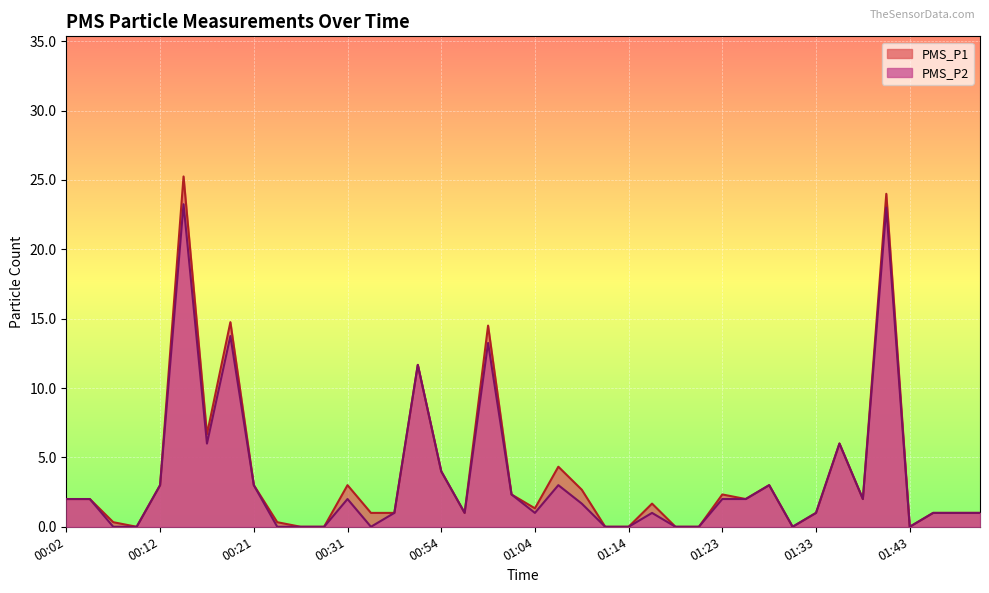

What is the difference between the maximum and minimum values in the PMS_P2 series?

23.2